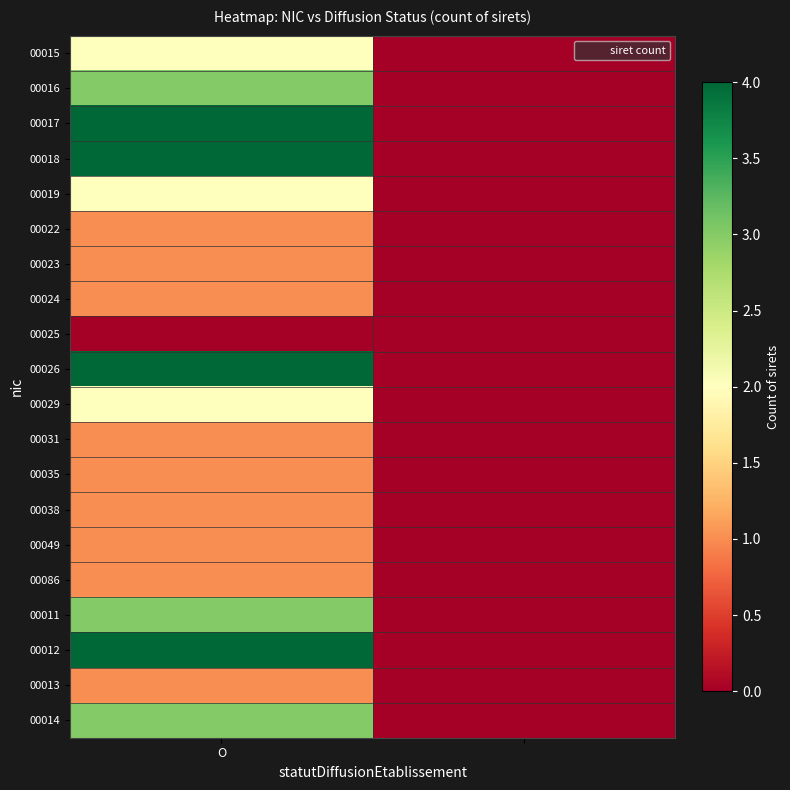

Rank the series by their maximum value, from lowest to highest.

00025, 00022, 00023, 00024, 00031, 00035, 00038, 00049, 00086, 00013, 00015, 00019, 00029, 00016, 00011, 00014, 00017, 00018, 00026, 00012